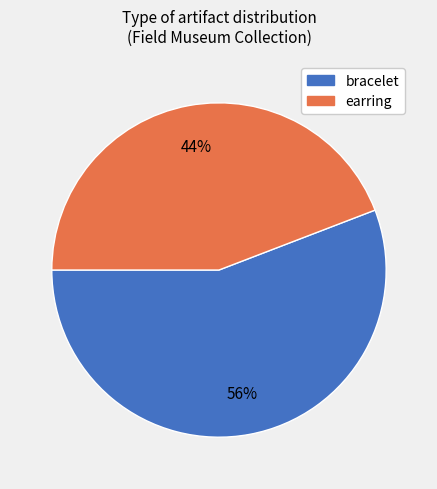

Which slice is the largest?

bracelet